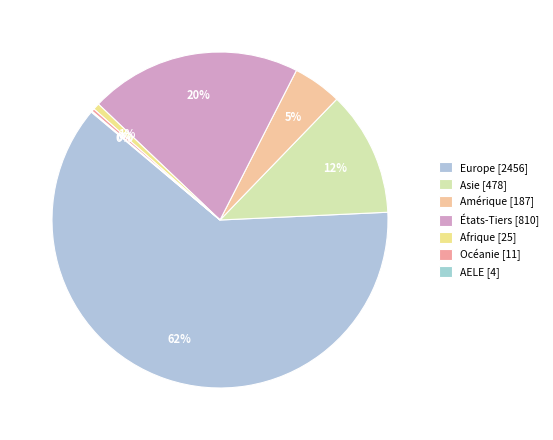

Count the number of slices in the pie.

7